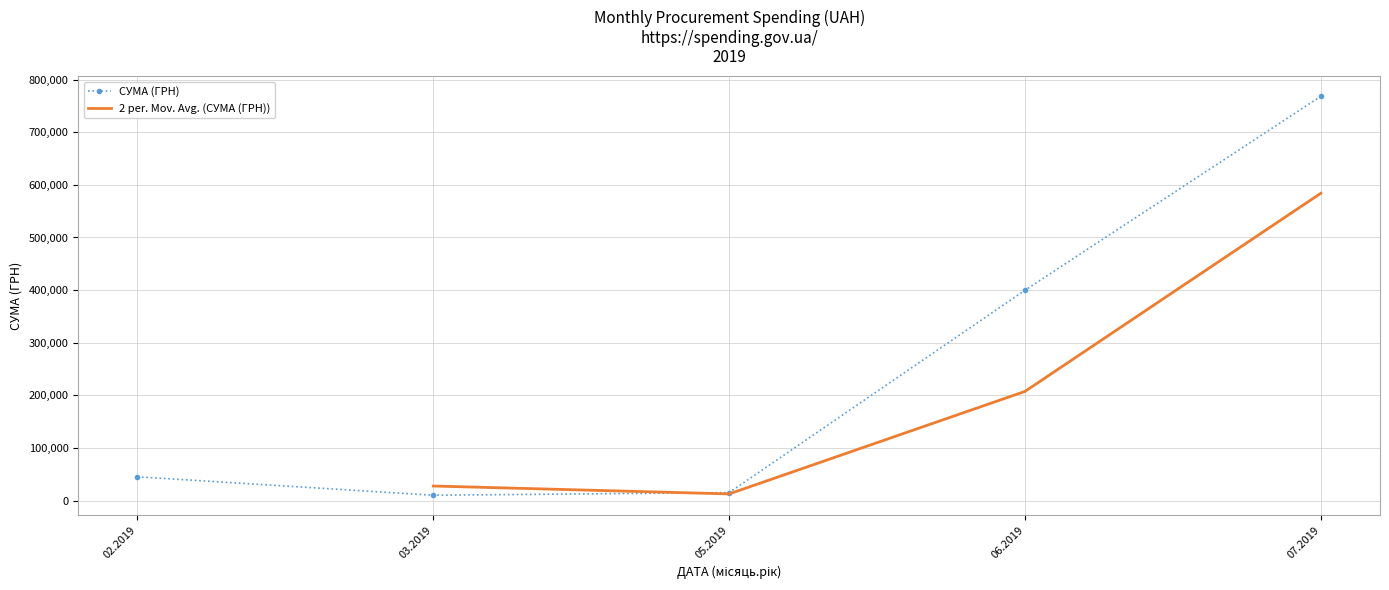

Where is the first local minimum?

2